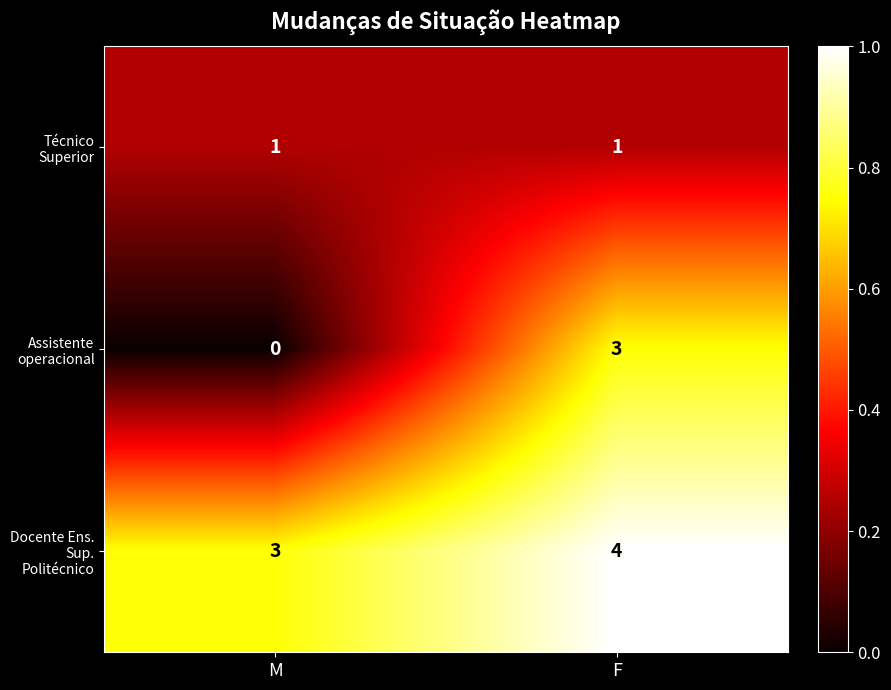

Rank the series by their average value, from lowest to highest.

Técnico Superior, Assistente operacional, Docente Ens. Sup. Politécnico